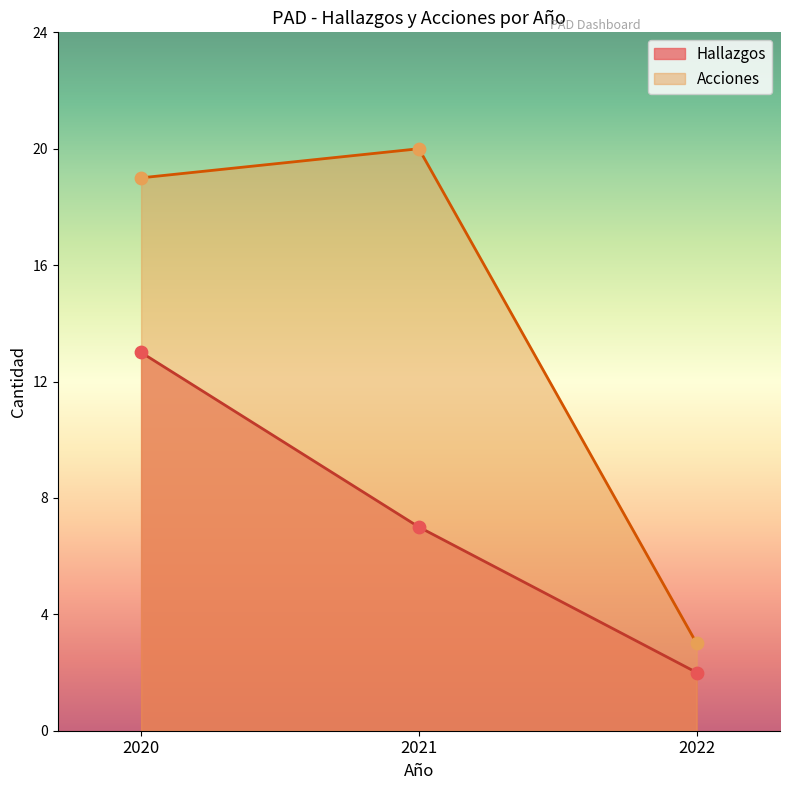

Which series has the largest Y range (max minus min)?

Acciones